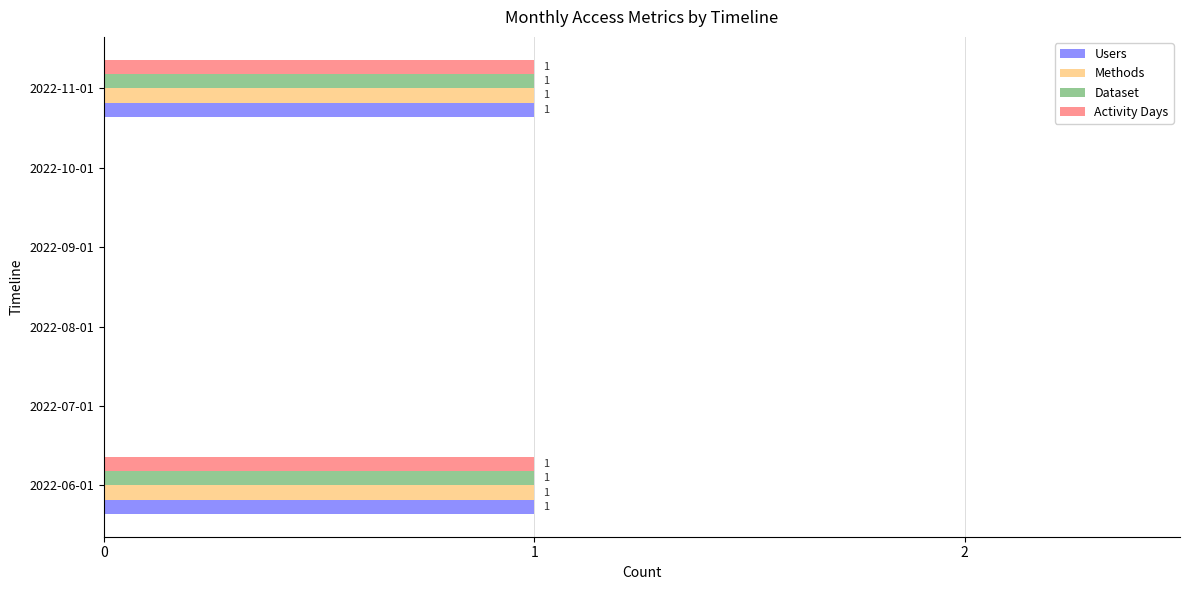

What is the sum of all Users values?

2